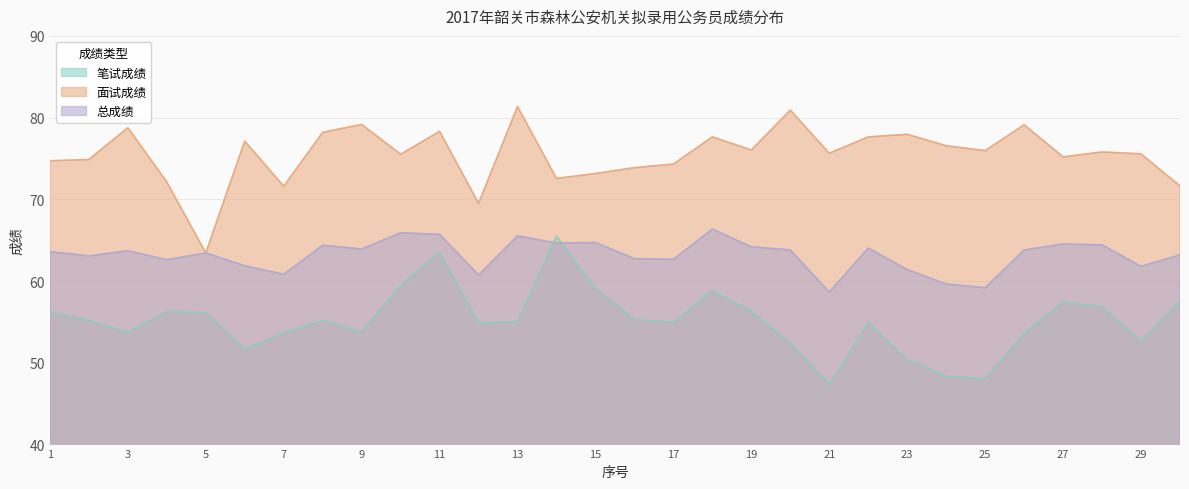

The value of 面试成绩 at 10 is 129.1. True or false?

False